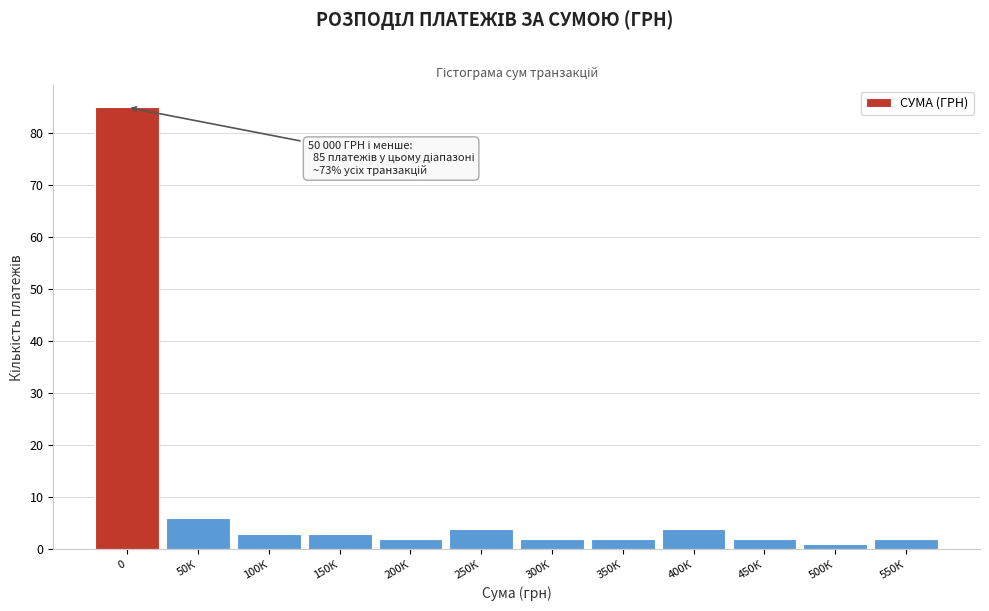

Reading left to right, transcribe all the data shown in this chart.

85	6	3	3	2	4	2	2	4	2	1	2